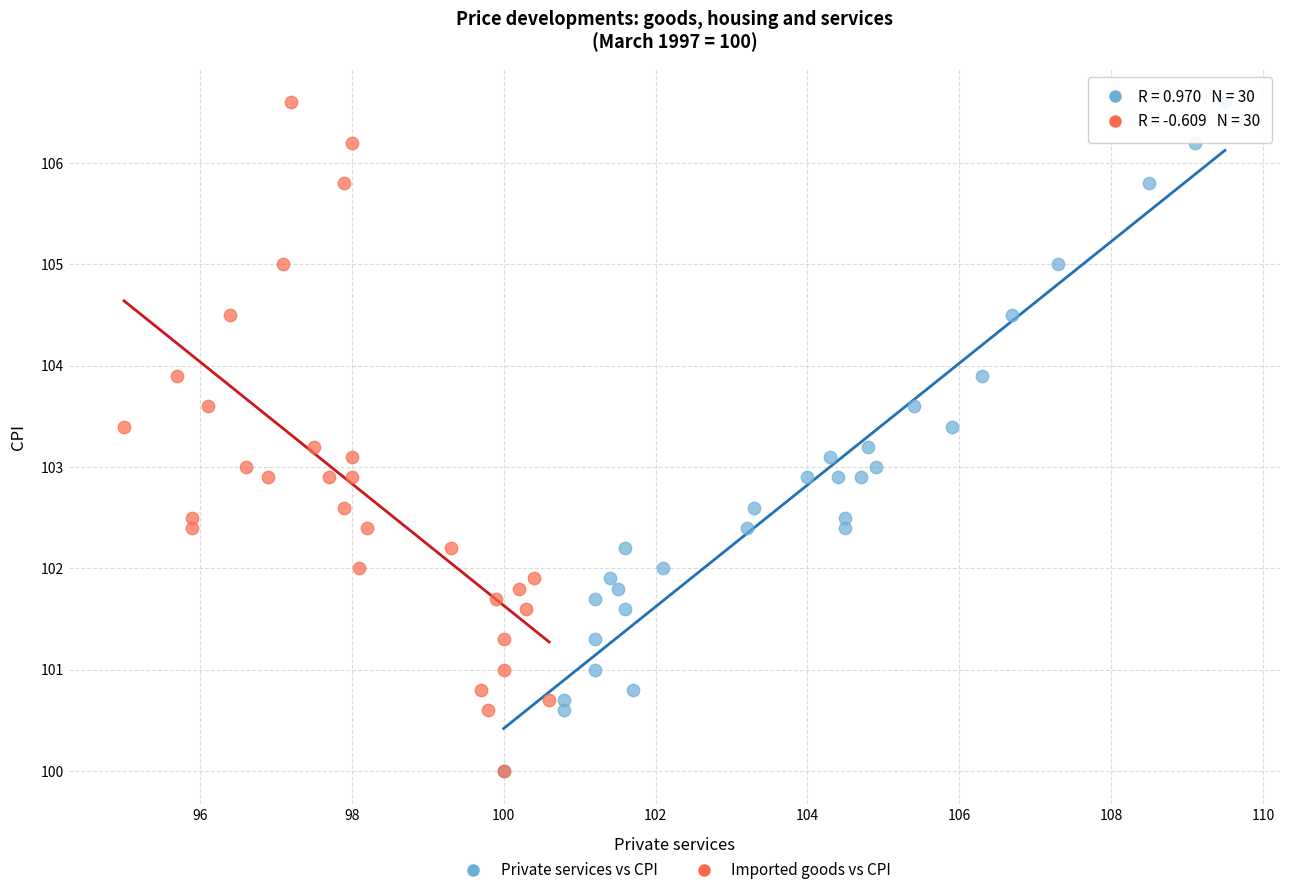

What are all the series names shown in the legend?

Private services vs CPI, Imported goods vs CPI